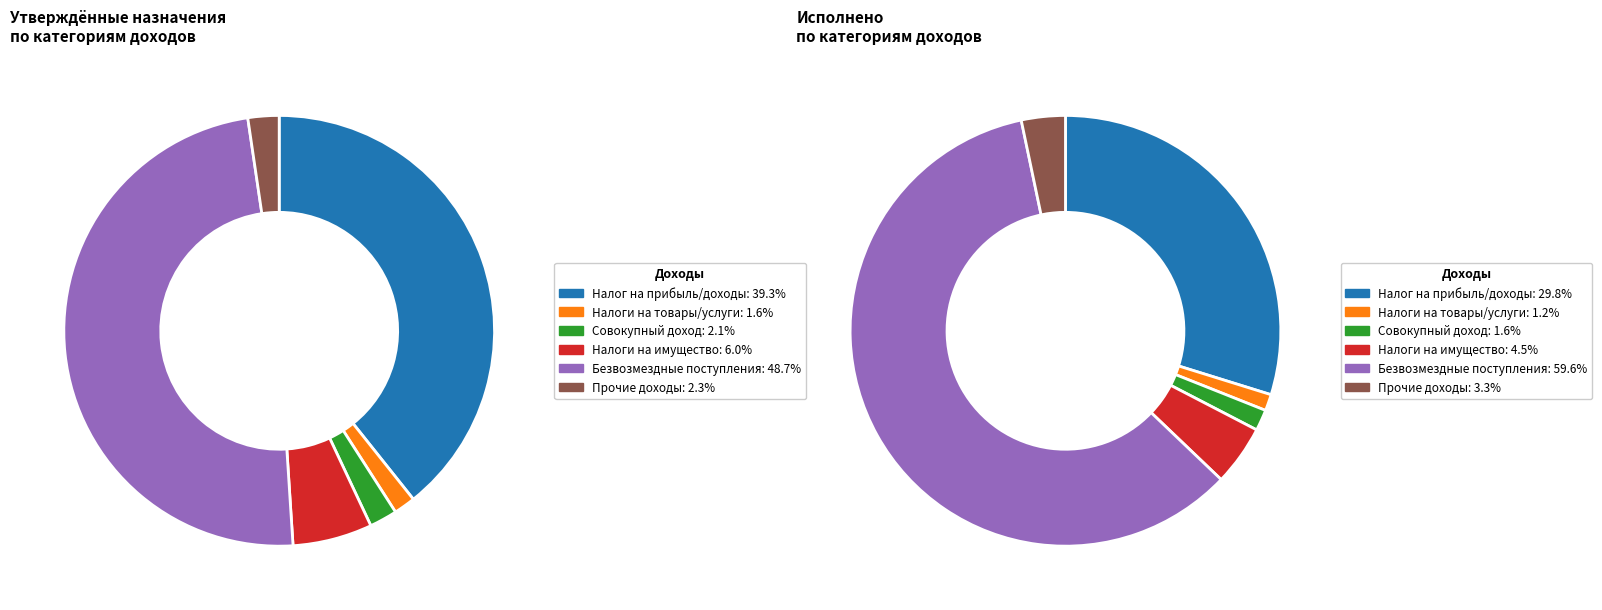

What is the total percentage of НАЛОГИ НА ИМУЩЕСТВО and НАЛОГИ НА ПРИБЫЛЬ, ДОХОДЫ?

45.3%